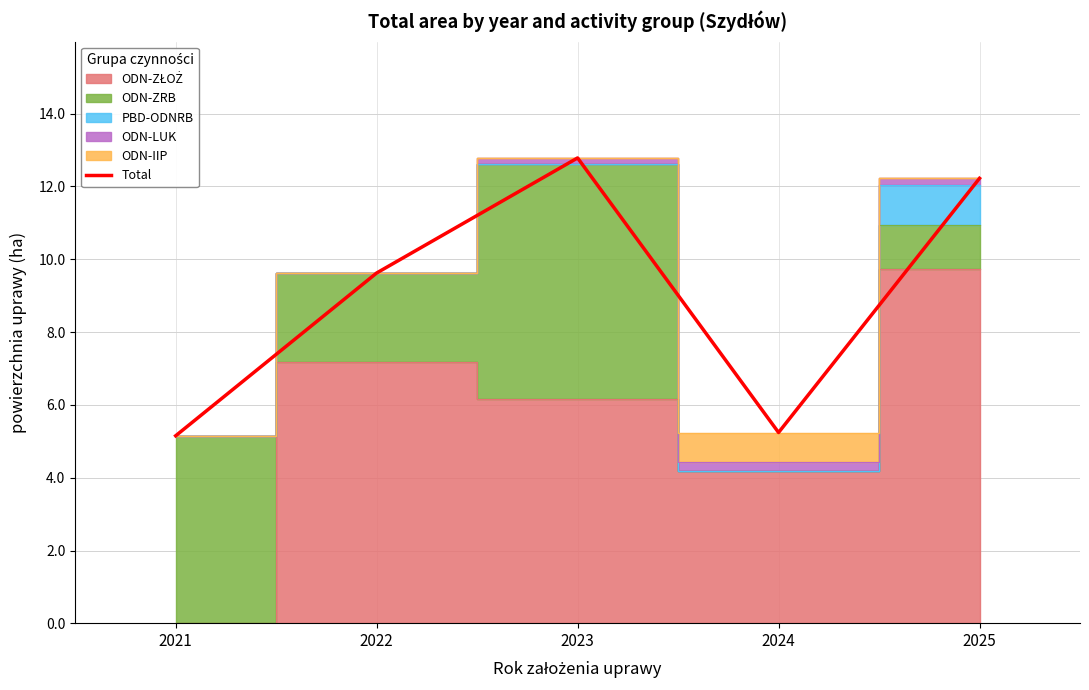

How many points are lower than both their immediate neighbors (excluding endpoints)?

1